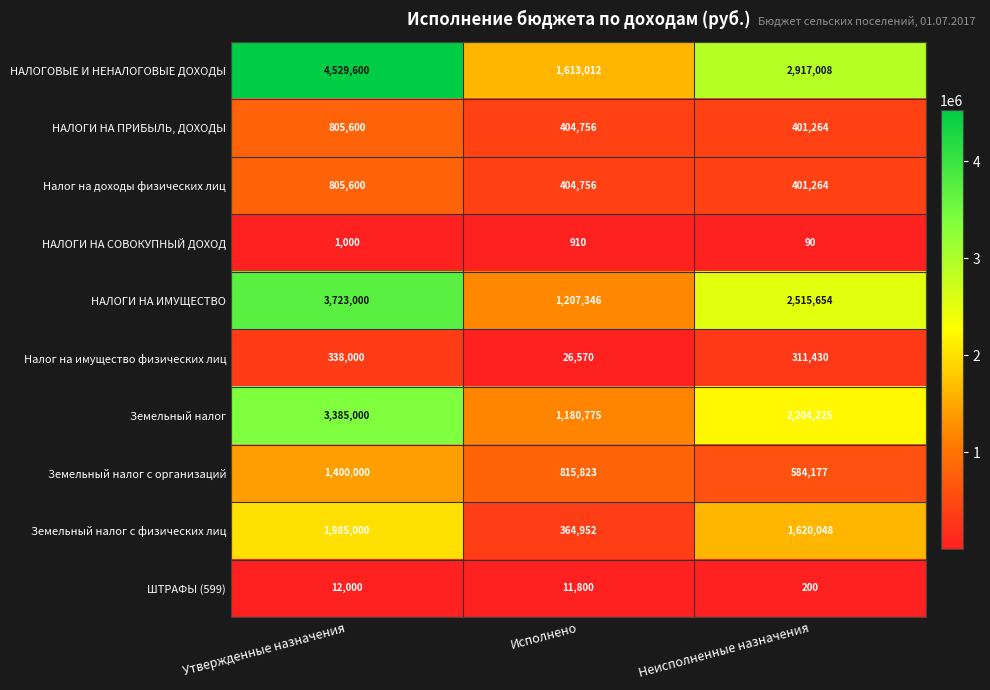

Reading left to right, what are all the values shown in this chart?

НАЛОГОВЫЕ И НЕНАЛОГОВЫЕ ДОХОДЫ: 4529600	1613012	2917008
НАЛОГИ НА ПРИБЫЛЬ, ДОХОДЫ: 805600	404756	401264
Налог на доходы физических лиц: 805600	404756	401264
НАЛОГИ НА СОВОКУПНЫЙ ДОХОД: 1000	910	90
НАЛОГИ НА ИМУЩЕСТВО: 3723000	1207346	2515654
Налог на имущество физических лиц: 338000	26570	311430
Земельный налог: 3385000	1180775	2204225
Земельный налог с организаций: 1400000	815823	584177
Земельный налог с физических лиц: 1985000	364952	1620048
ШТРАФЫ (599): 12000	11800	200